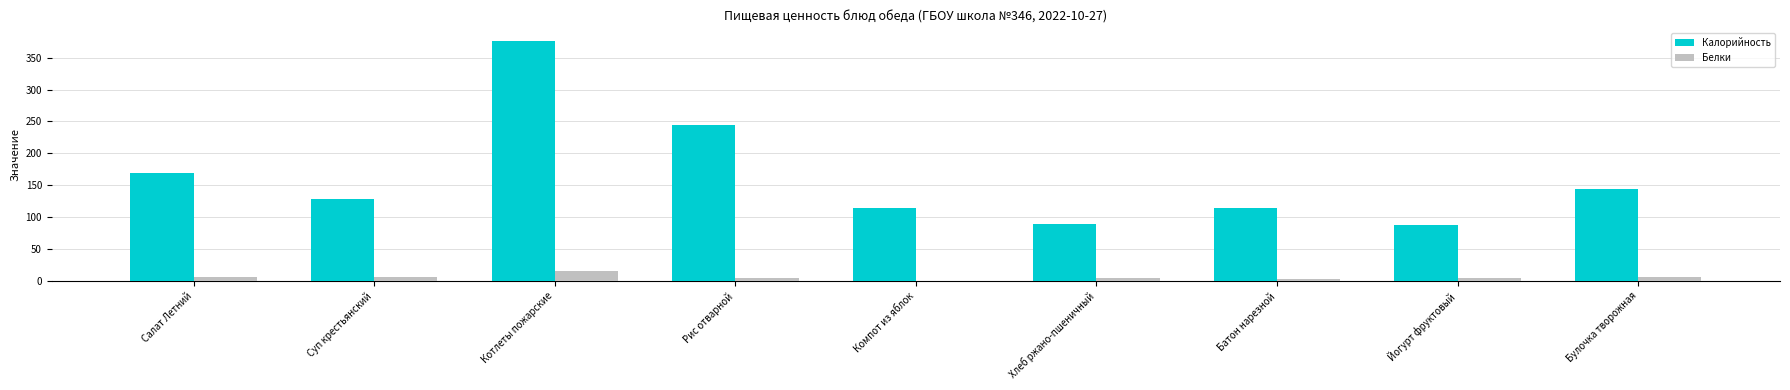

Is it true that Калорийность equals 17.6 at Йогурт фруктовый?

False